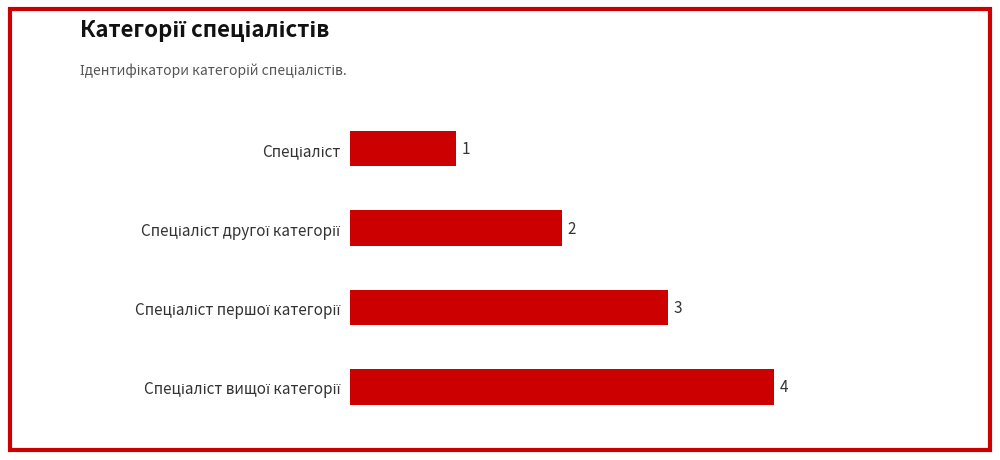

What is the value of the 2nd bar from the top?

2